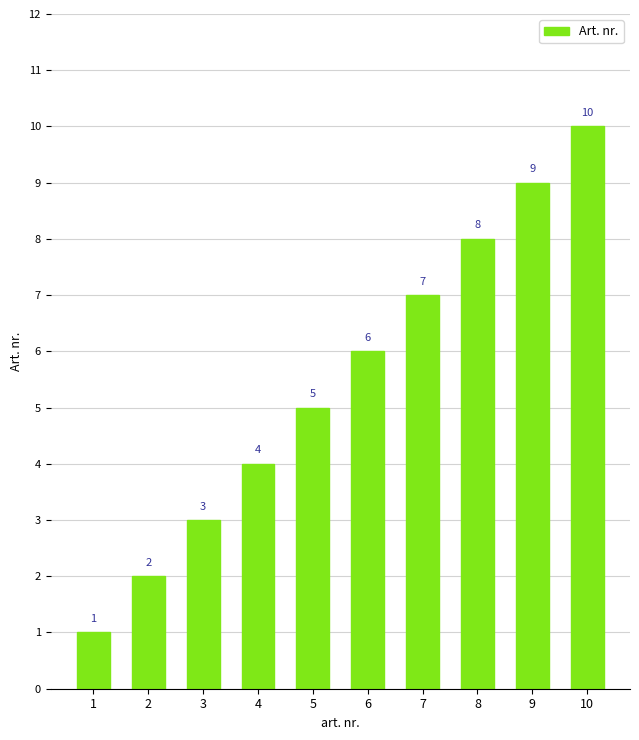

Does the chart contain any negative values?

No